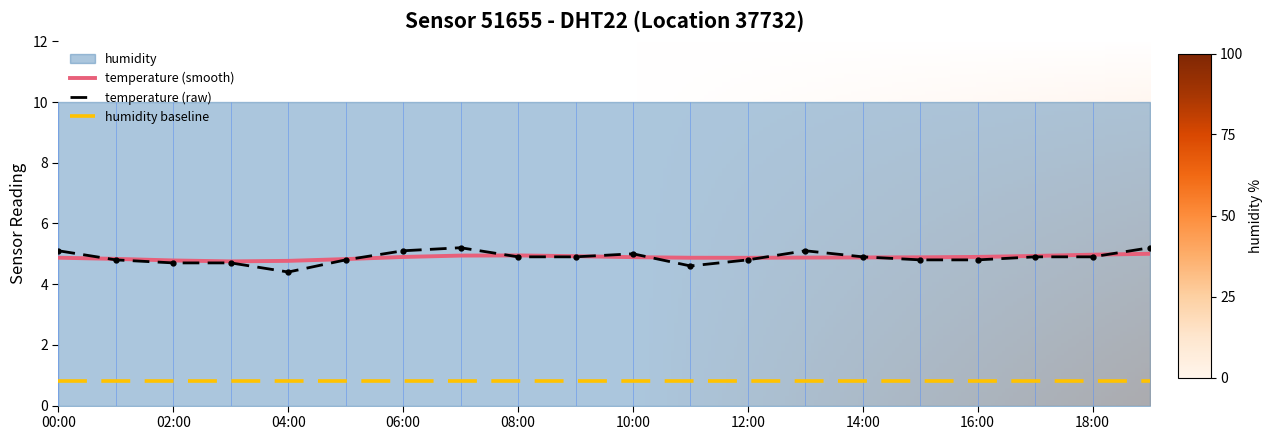

True or false: temperature (smooth) and humidity baseline intersect in this chart.

False